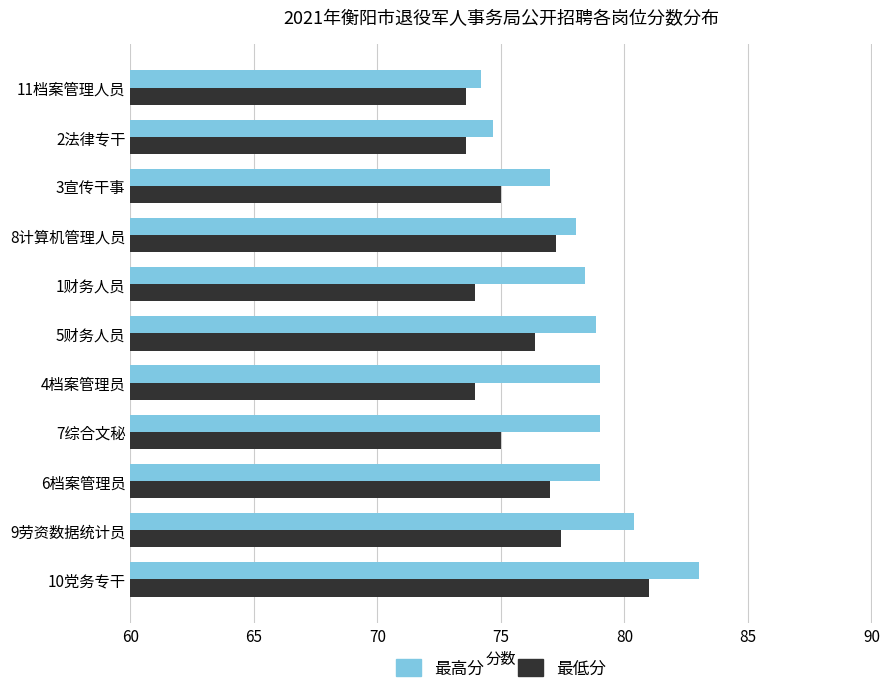

At which category is the sum across all series the highest?

10党务专干